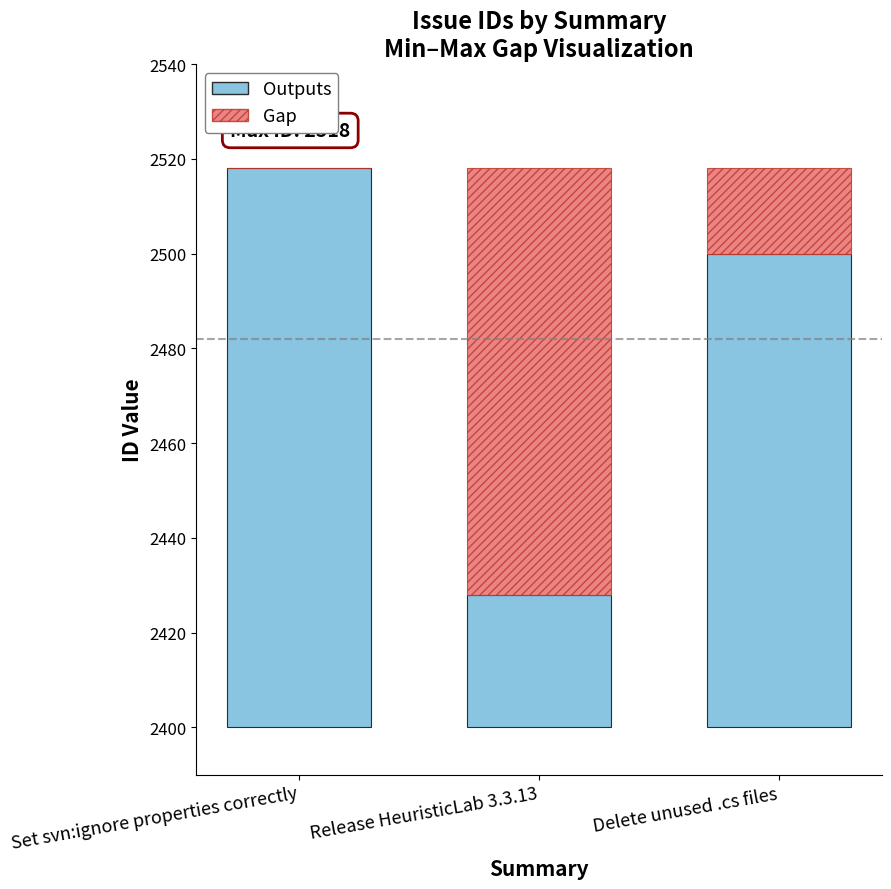

What is the difference between the second highest and minimum values in the Outputs series?

72